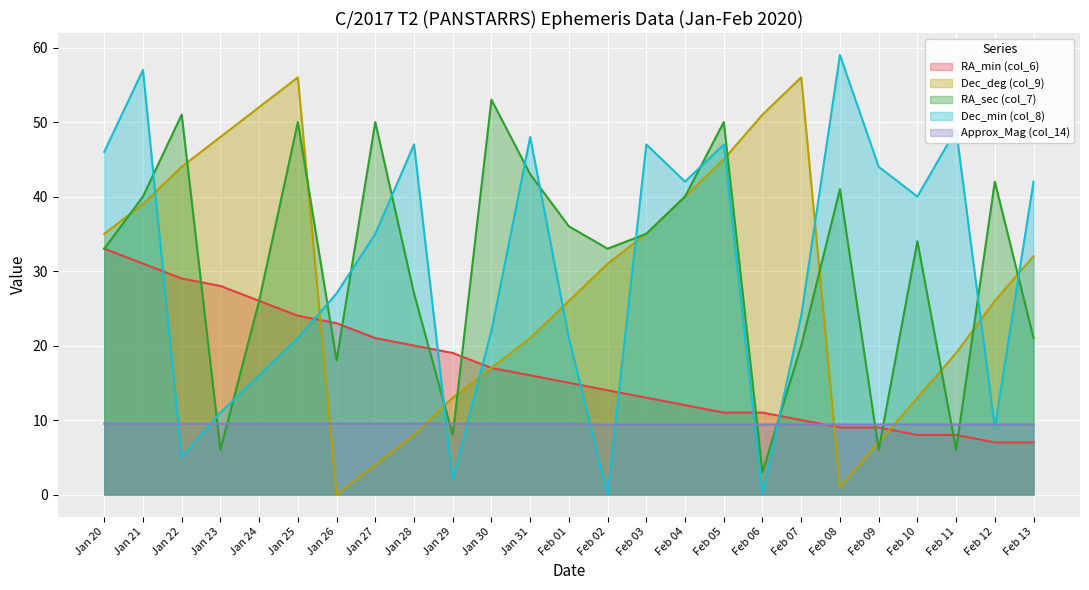

What position from the left is Jan 30?

11